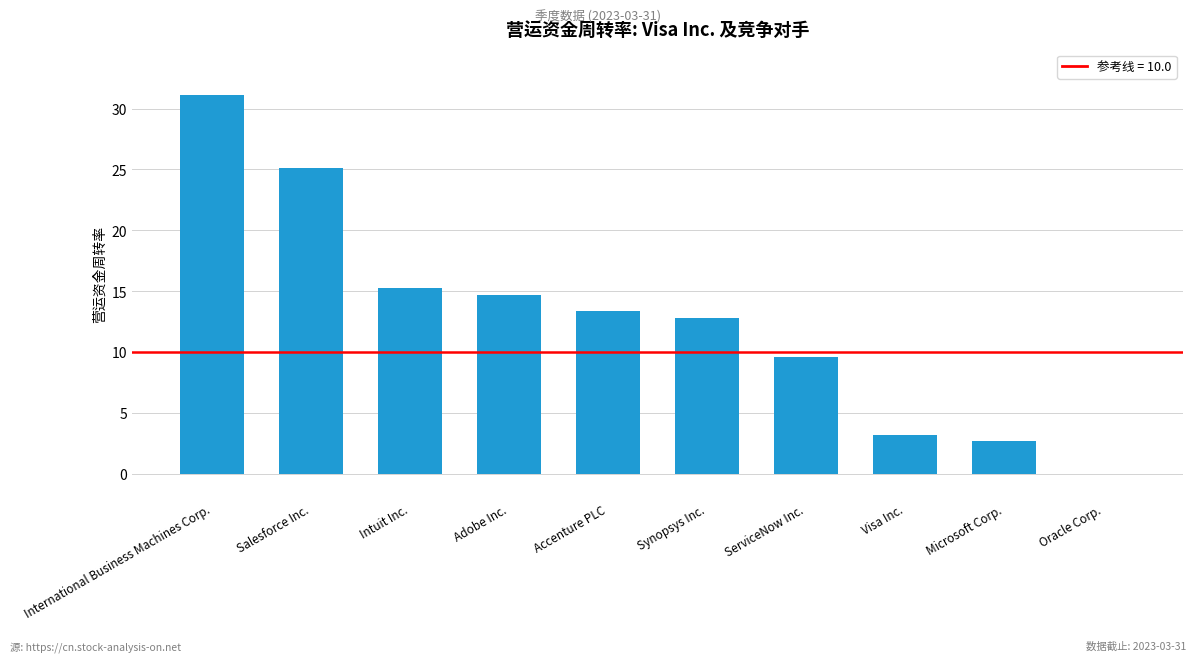

How many categories are shown in the chart?

10